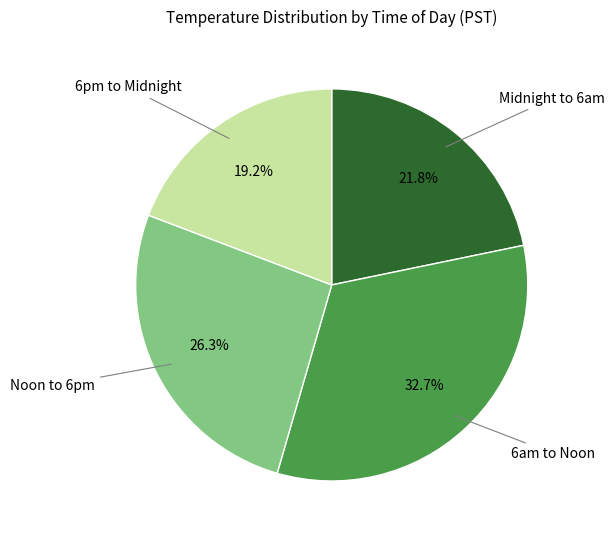

Is there a majority slice in this chart?

No